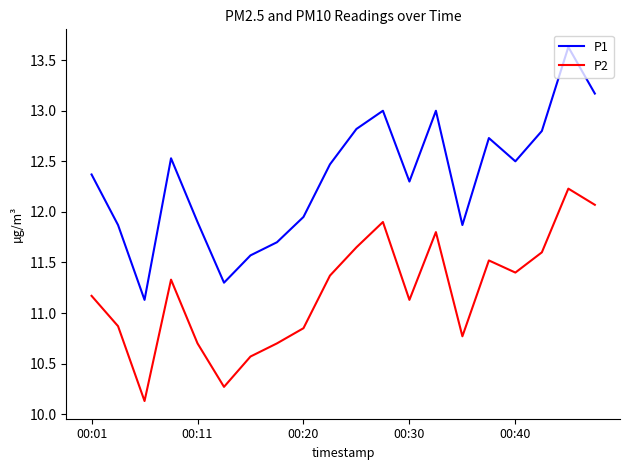

What is the sum of all P2 values?

224.0